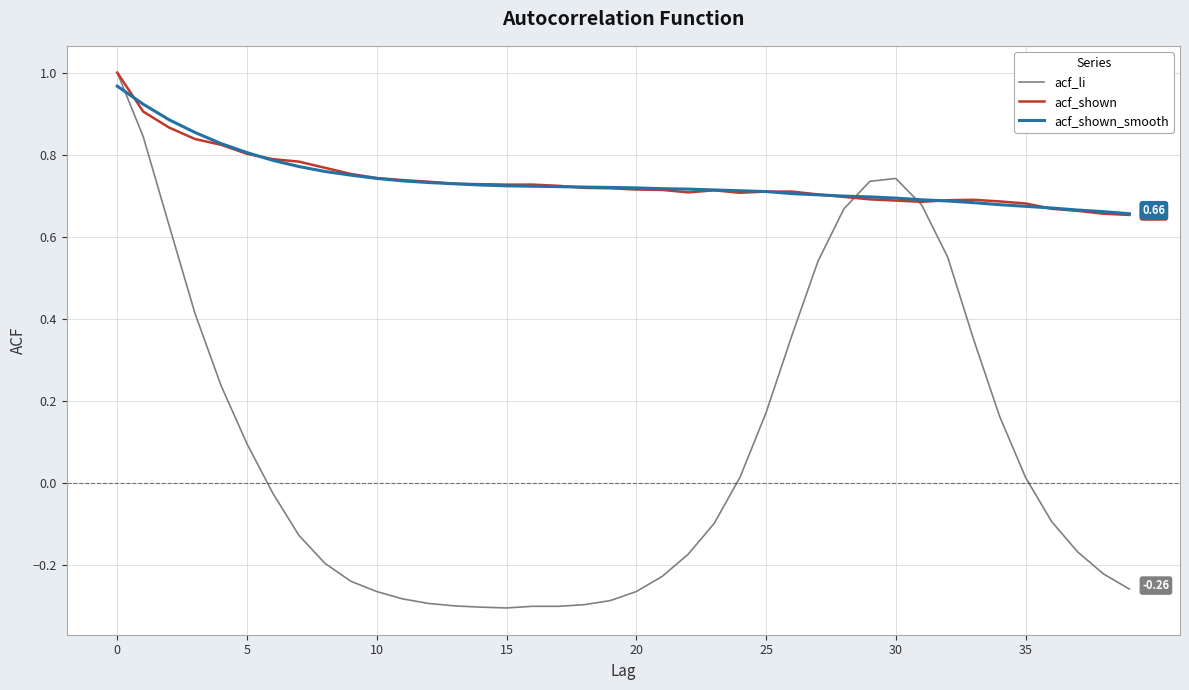

How many distinct data groups are displayed?

3